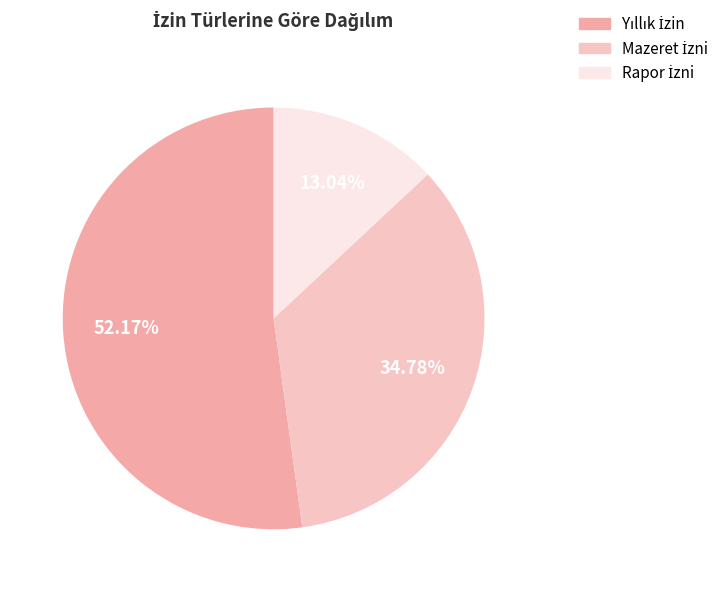

How many slices are in this pie chart?

3